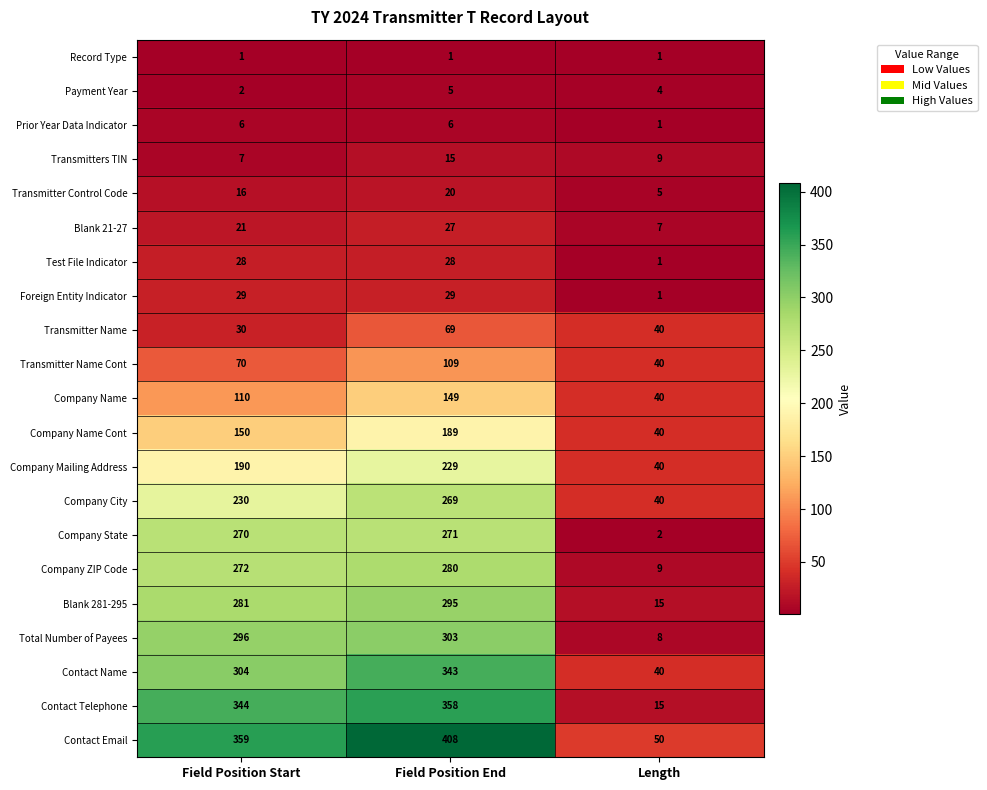

At which label does Transmitter Name reach its peak?

Field Position End